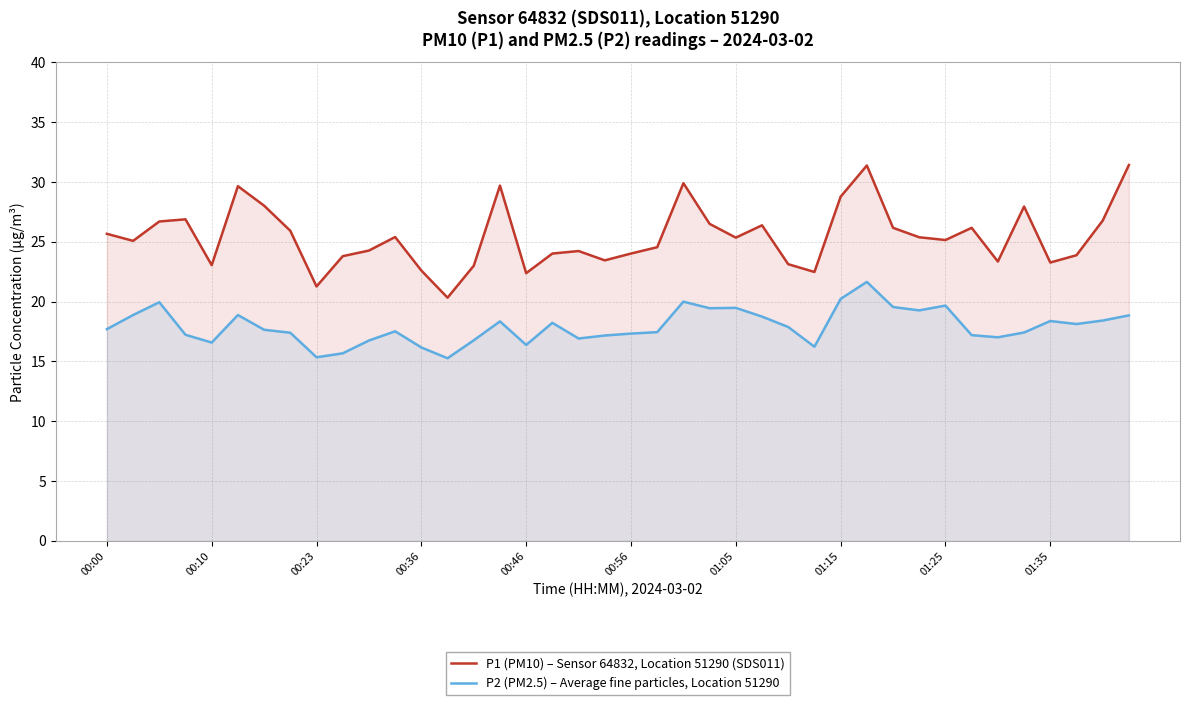

Which series has the widest spread of values?

P1 (PM10) – Sensor 64832, Location 51290 (SDS011)